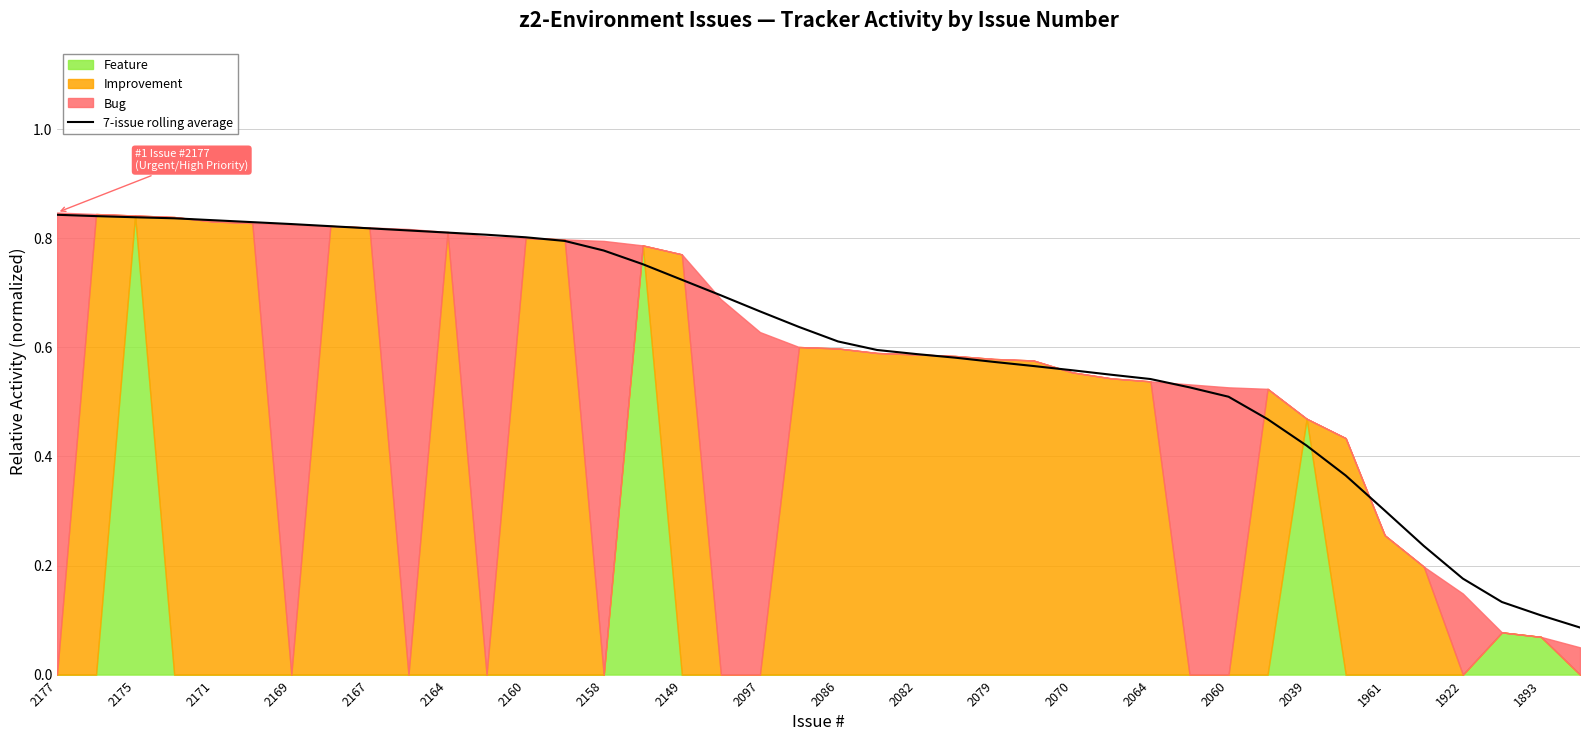

The 7-issue rolling average series shows 0.1 at 2079. True or false?

False